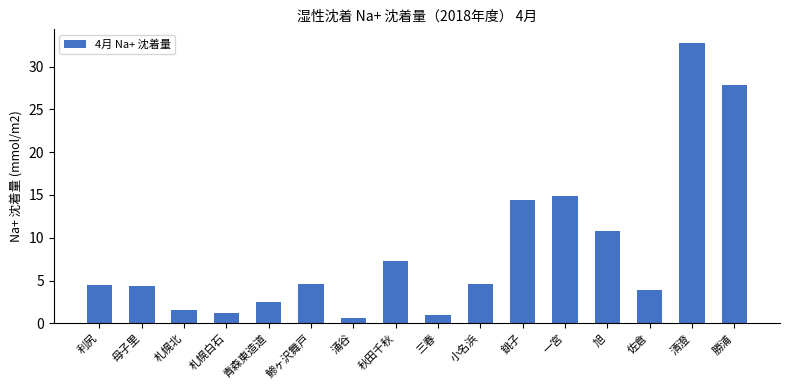

Which has a higher value, 秋田千秋 or 勝浦?

勝浦